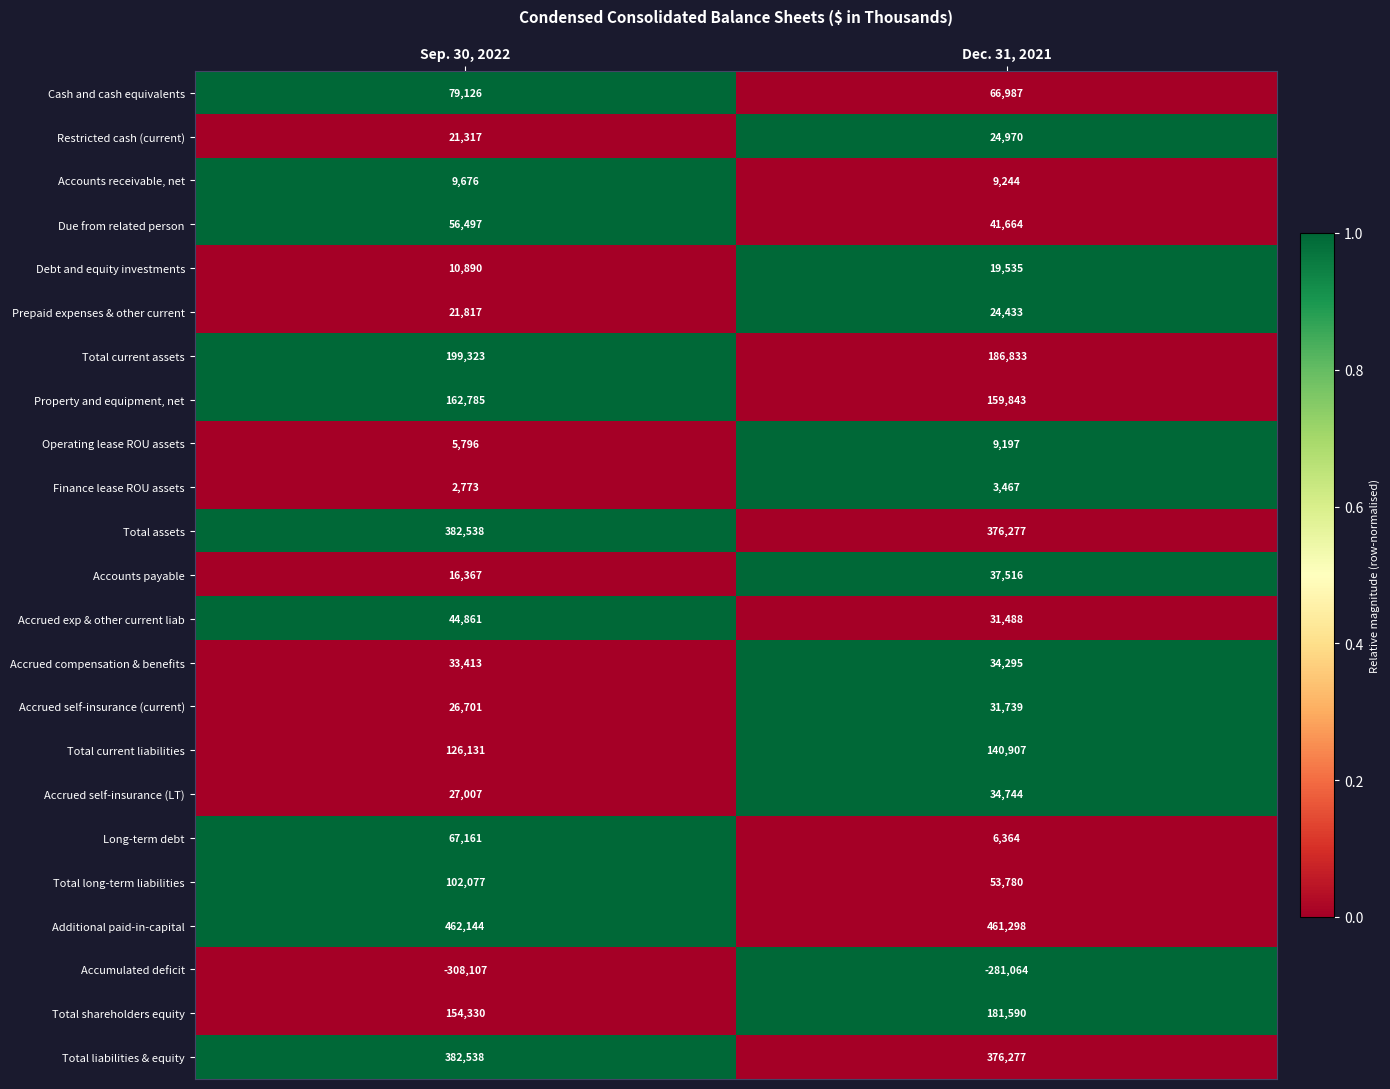

Between Sep. 30, 2022 and Dec. 31, 2021, which series saw the biggest shift?

Long-term debt